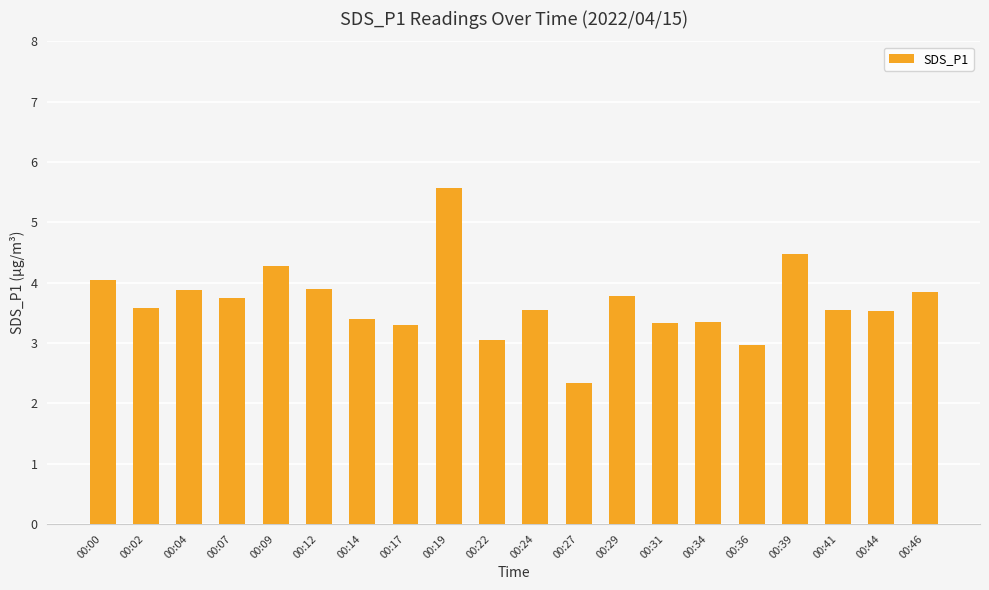

True or false: the data shows 3.5 at 00:44.

True